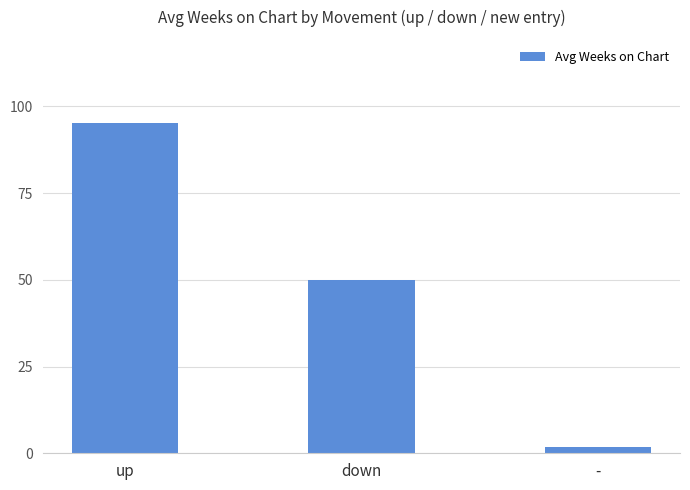

At which category does the chart reach its peak across all series?

up